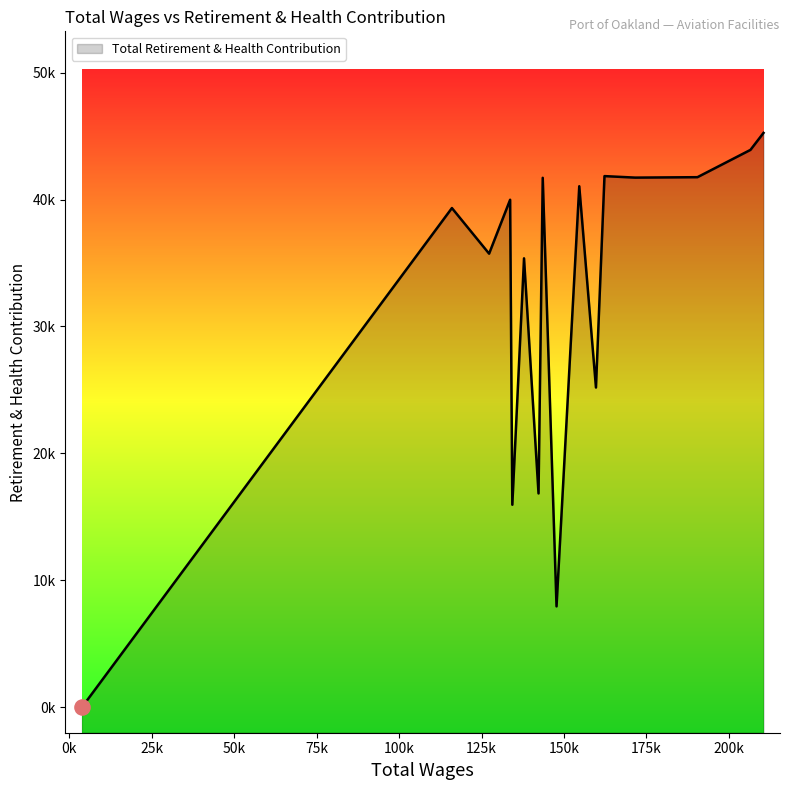

What is the change in value from 154620.0 to 147725.0?

-33093